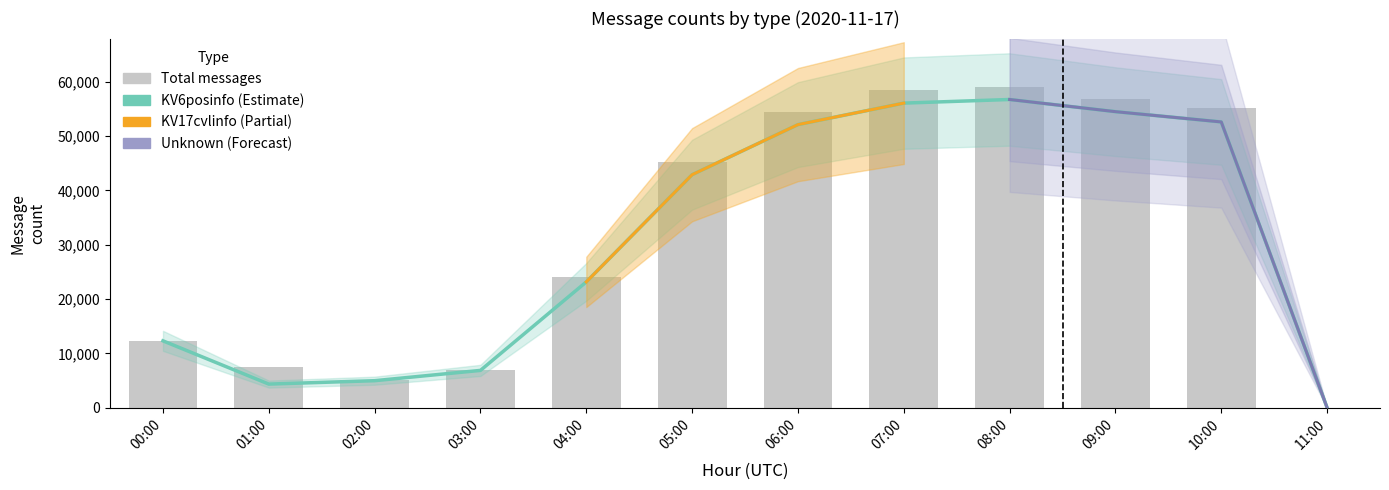

What is the spread (max minus min) of values at 02:00?

46